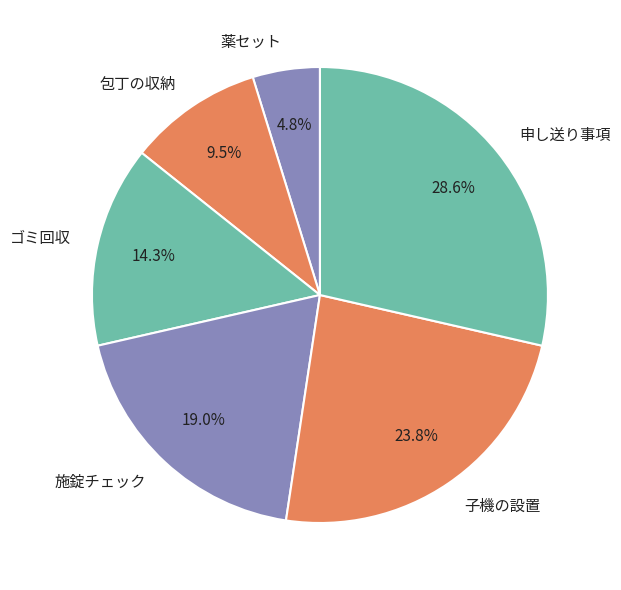

Is there any slice that represents more than half of the pie?

No